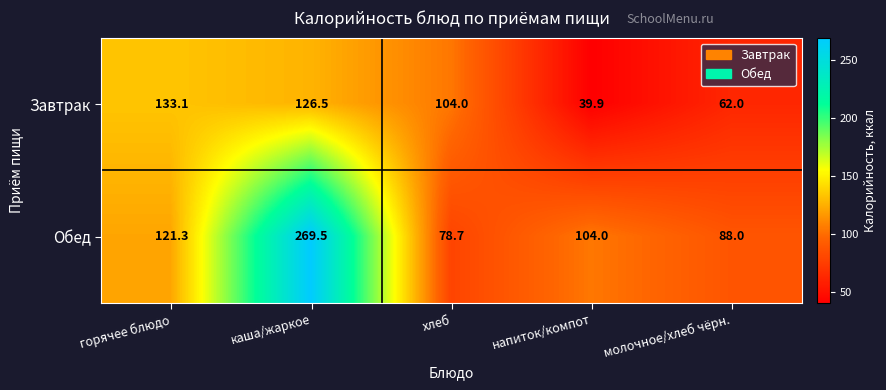

Rank the series by their maximum value, from lowest to highest.

Завтрак, Обед